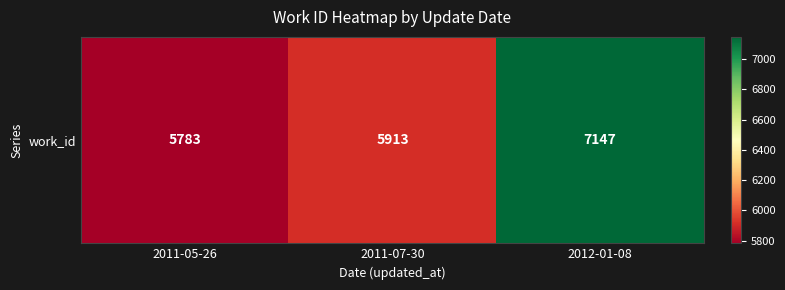

Between 2011-05-26 and 2012-01-08, which is larger?

2012-01-08